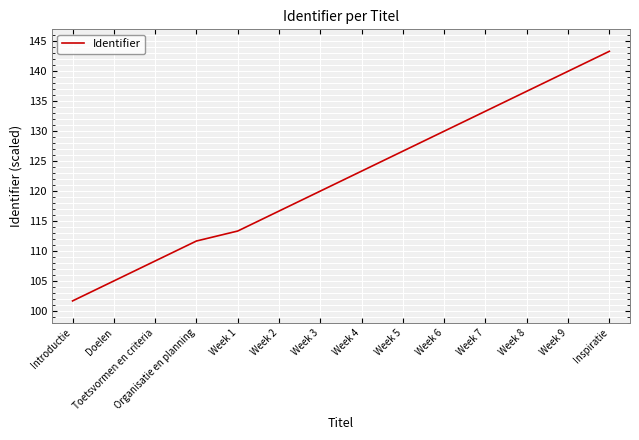

What is the greatest value displayed?

143.3